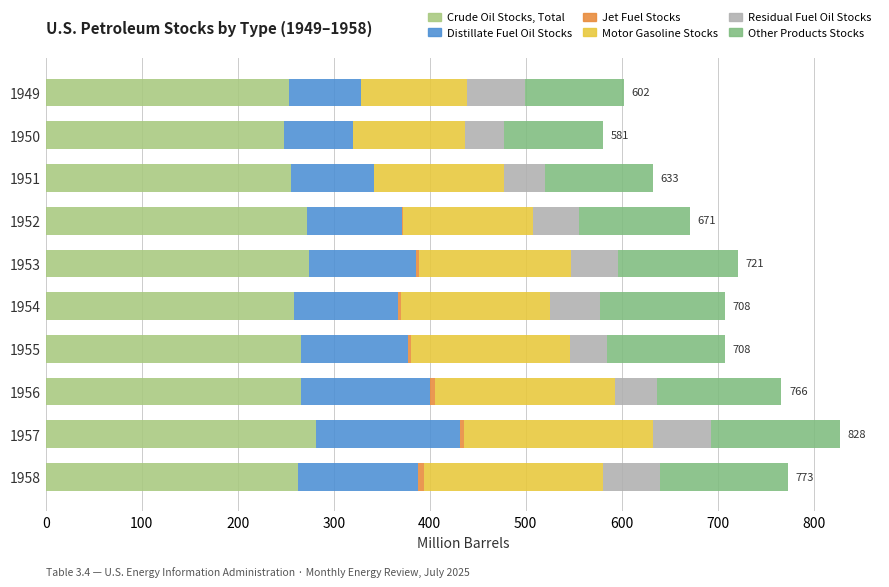

What is the highest value of the Crude Oil Stocks, Total series?

281.8